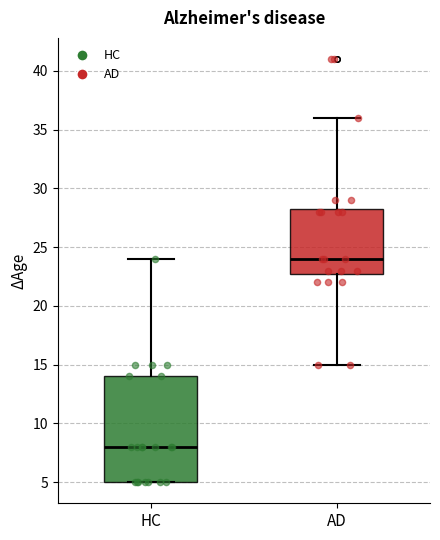

Reading left to right, read every box against the y-axis: the position of its median line, the range the box covers, and the ends of its whiskers. The values are not printed on the chart, so give them approximately, as read against the axis.

HC: median 8.0, box 5.0 to 14.0, whiskers 5.0 to 24.0
AD: median 24.0, box 23.0 to 28.5, whiskers 15.0 to 36.0